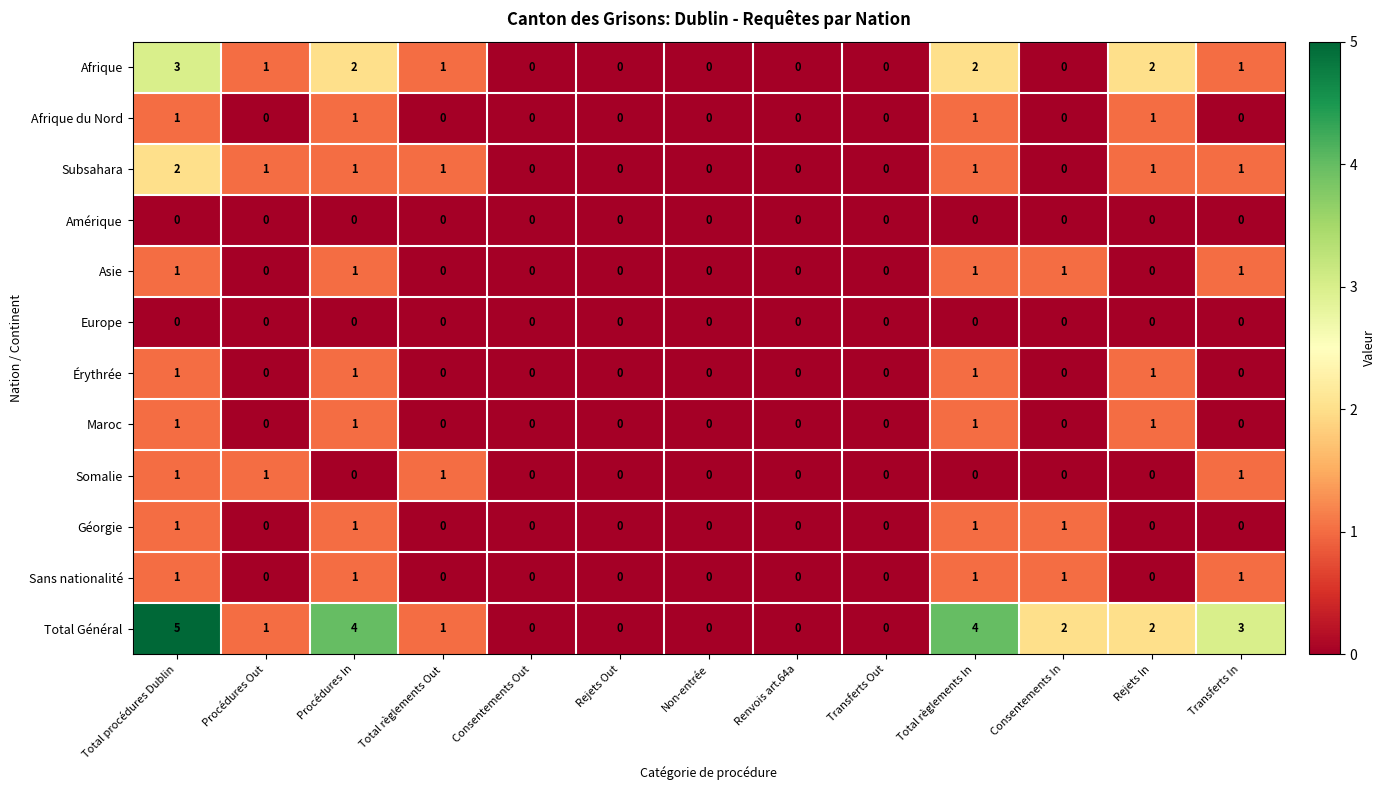

Which series has the largest range (max minus min)?

Total Général